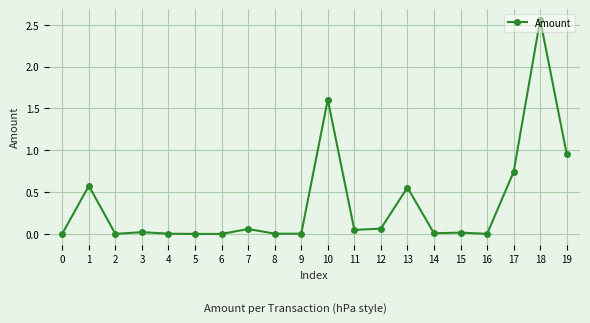

Which label corresponds to the largest value in the chart?

18